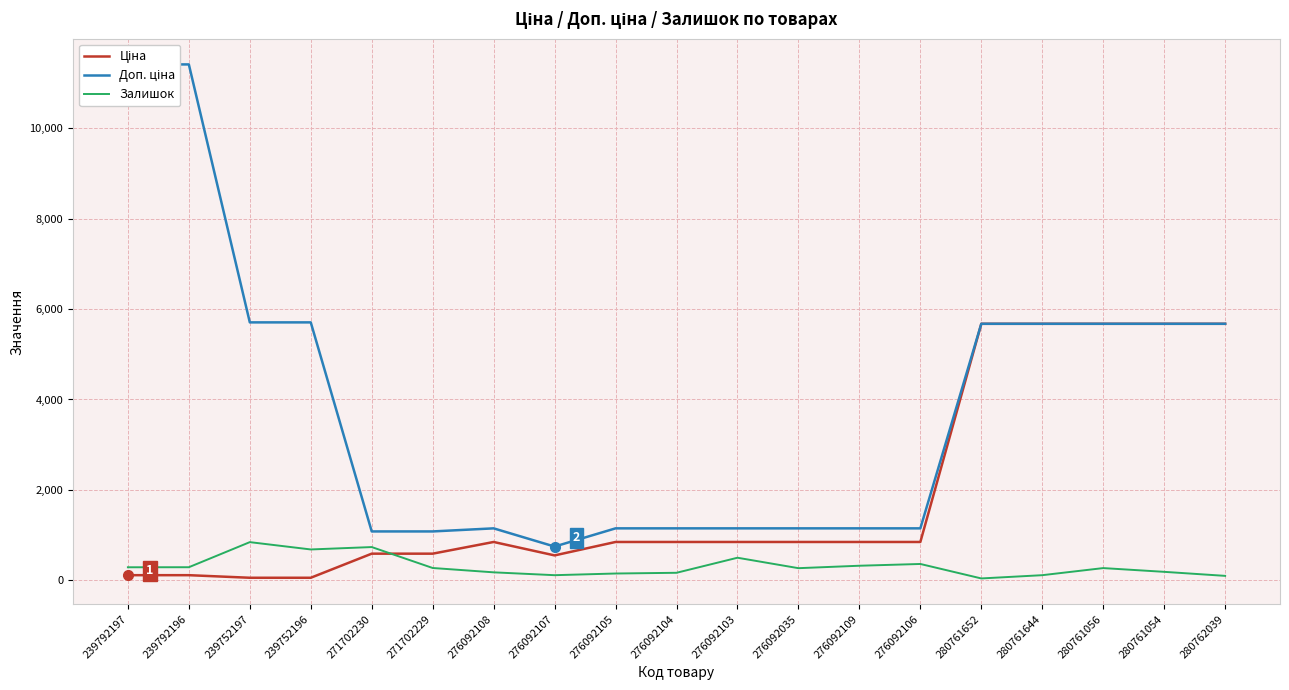

Is the value of Ціна at 276092106 greater than the value of Доп. ціна at 239752196?

No